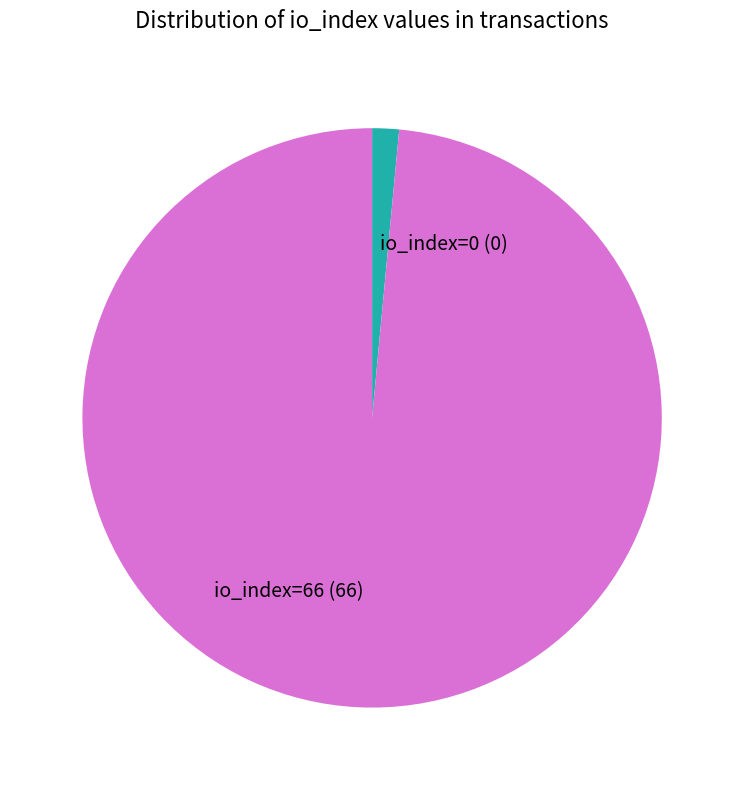

Is the sum of io_index=66 (66) and io_index=0 (0) greater than half?

Yes